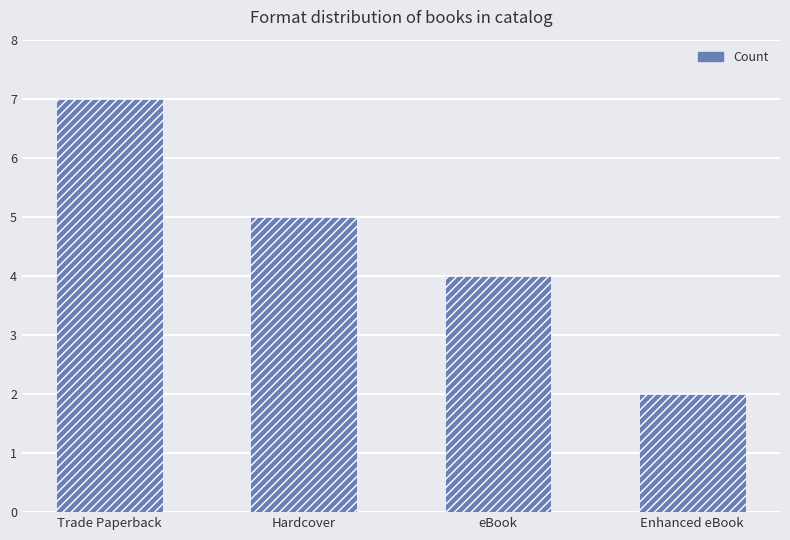

What is the minimum value shown in the chart?

2